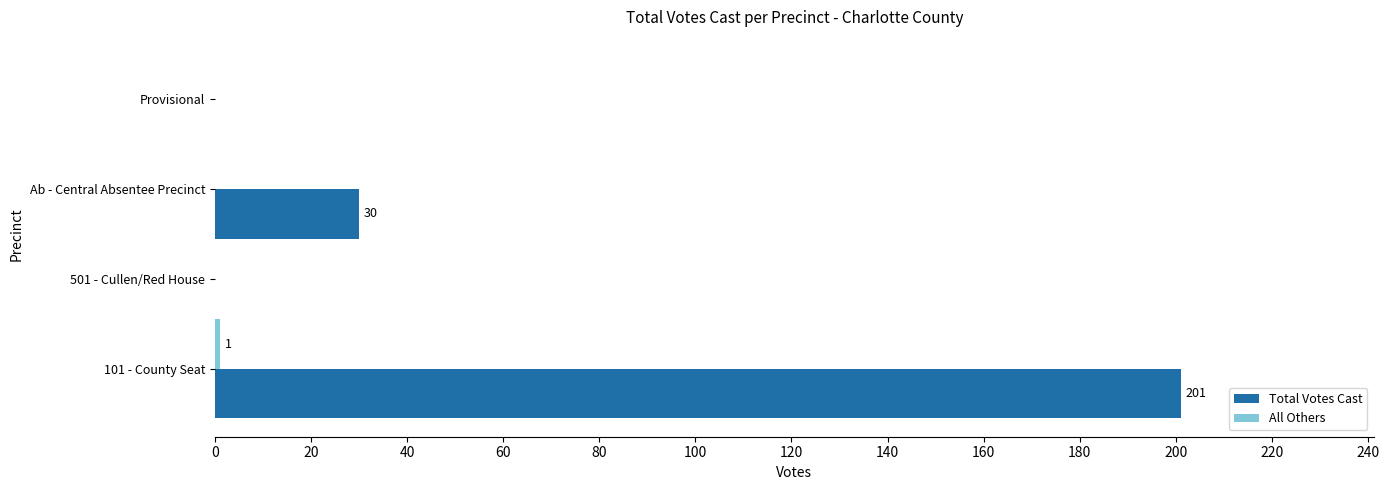

At which category is the sum across all series the highest?

101 - County Seat